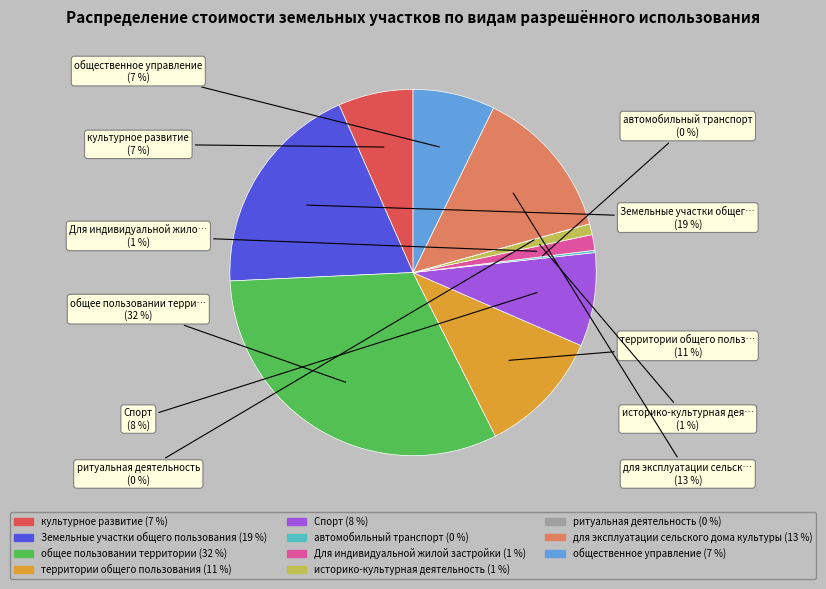

How many segments does this pie chart have?

11